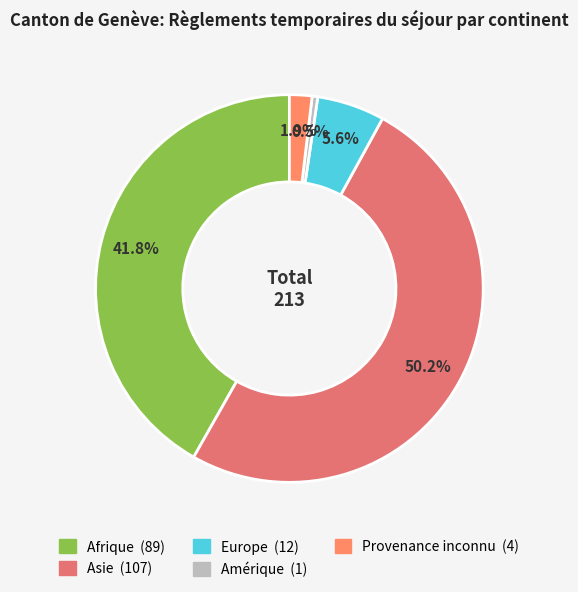

Is Europe the majority of the pie?

No